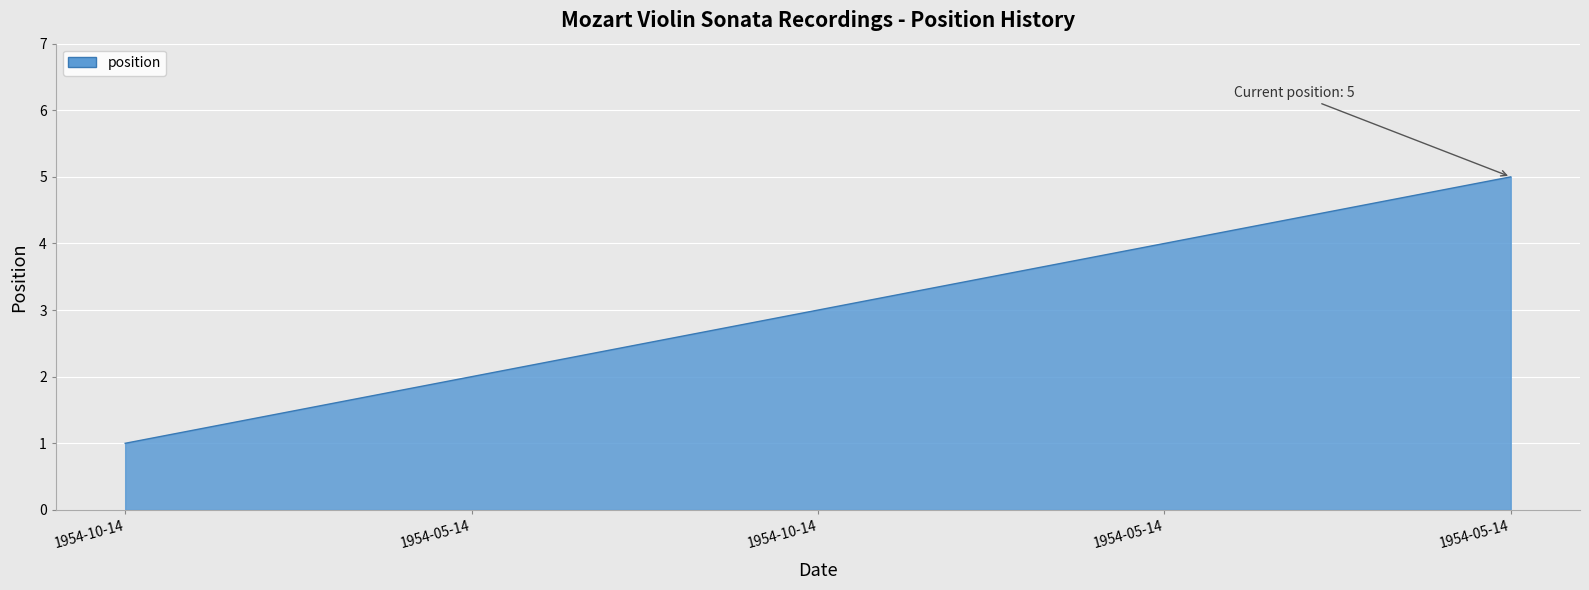

How many distinct data groups are displayed?

1